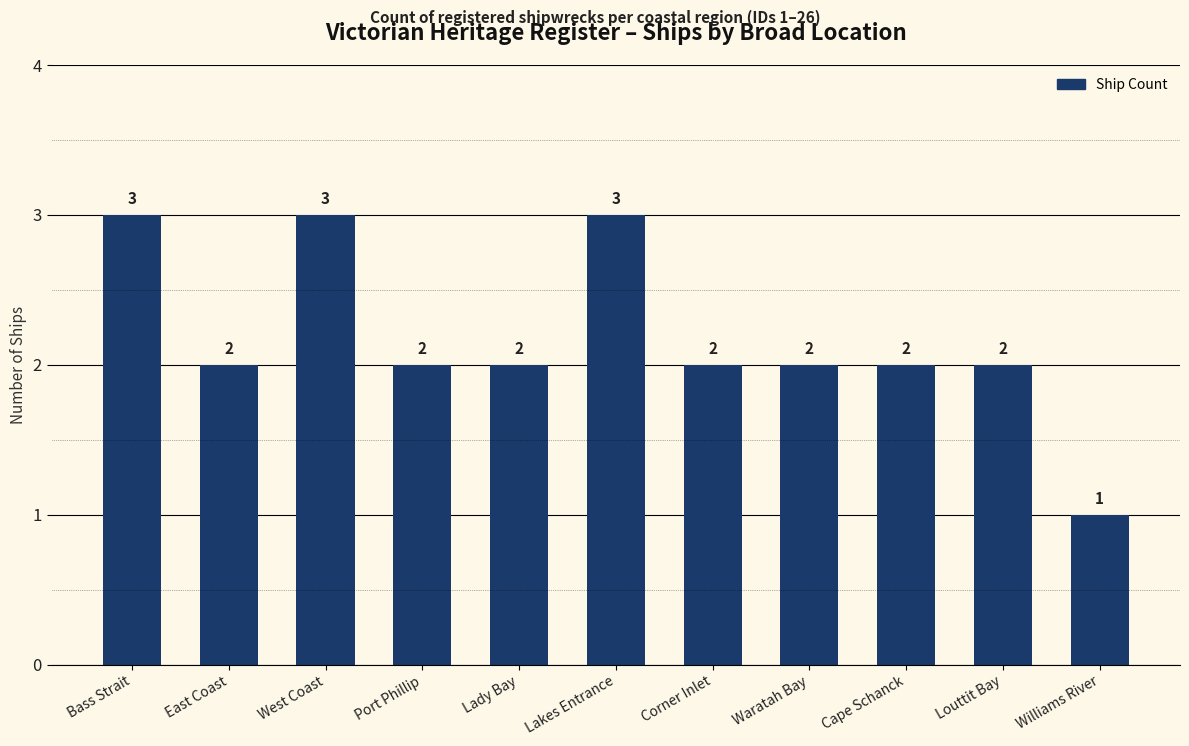

Reading right to left, extract all data points from this chart.

1	2	2	2	2	3	2	2	3	2	3